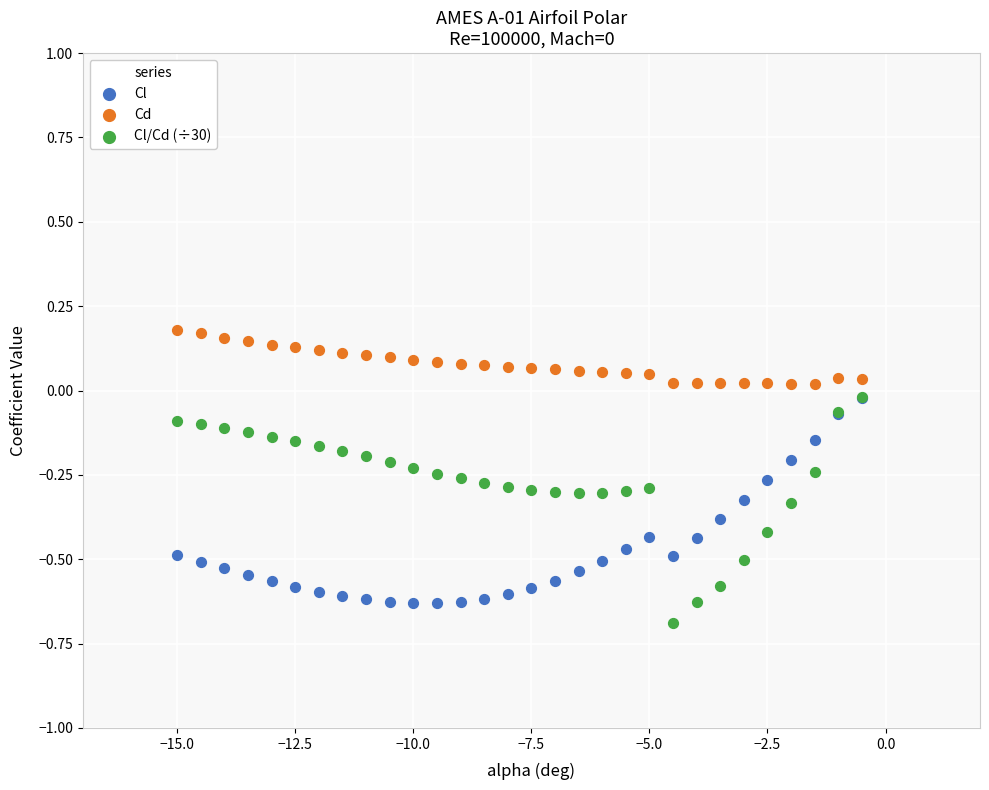

What are all the series names shown in the legend?

Cl, Cd, Cl/Cd (÷30)